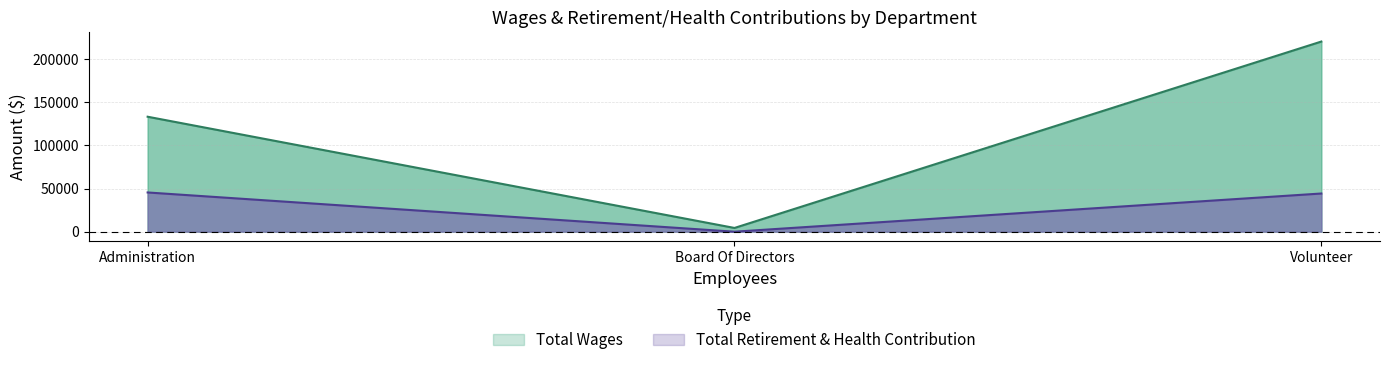

How many data points in Total Retirement & Health Contribution are less than 44264?

1